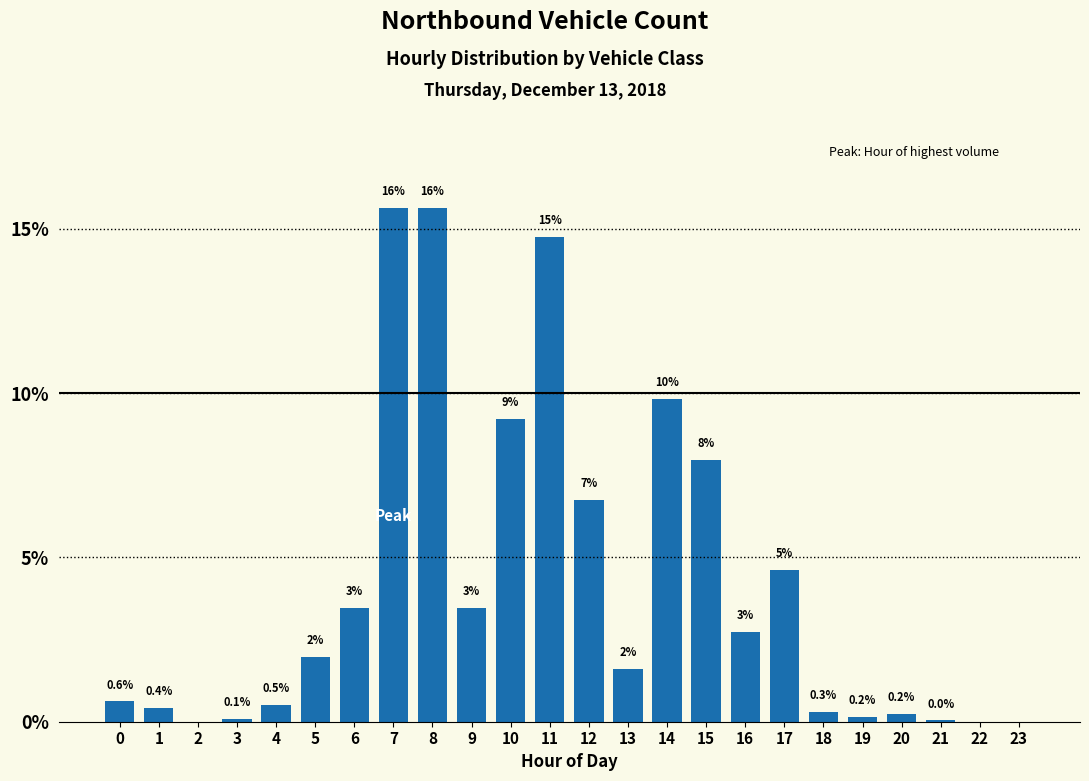

What is the maximum value shown in the chart?

15.6